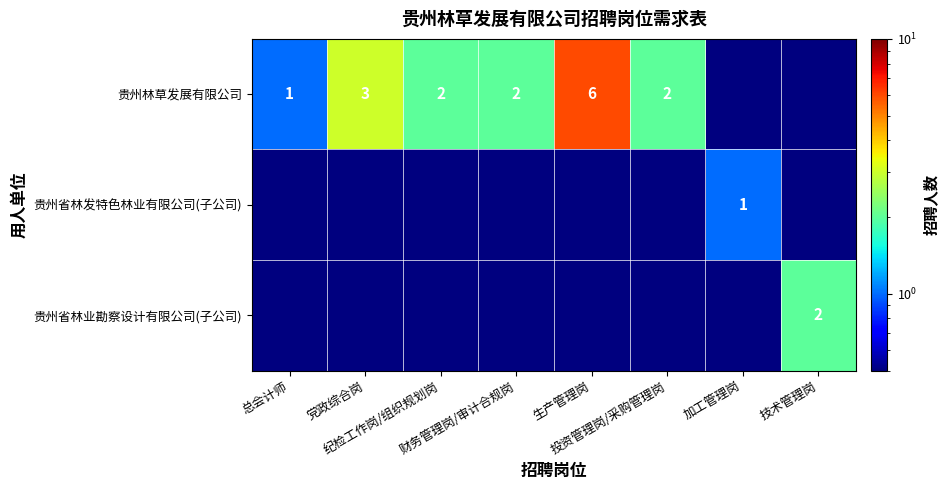

What is the difference between the maximum and minimum values in the 贵州林草发展有限公司 series?

5.9